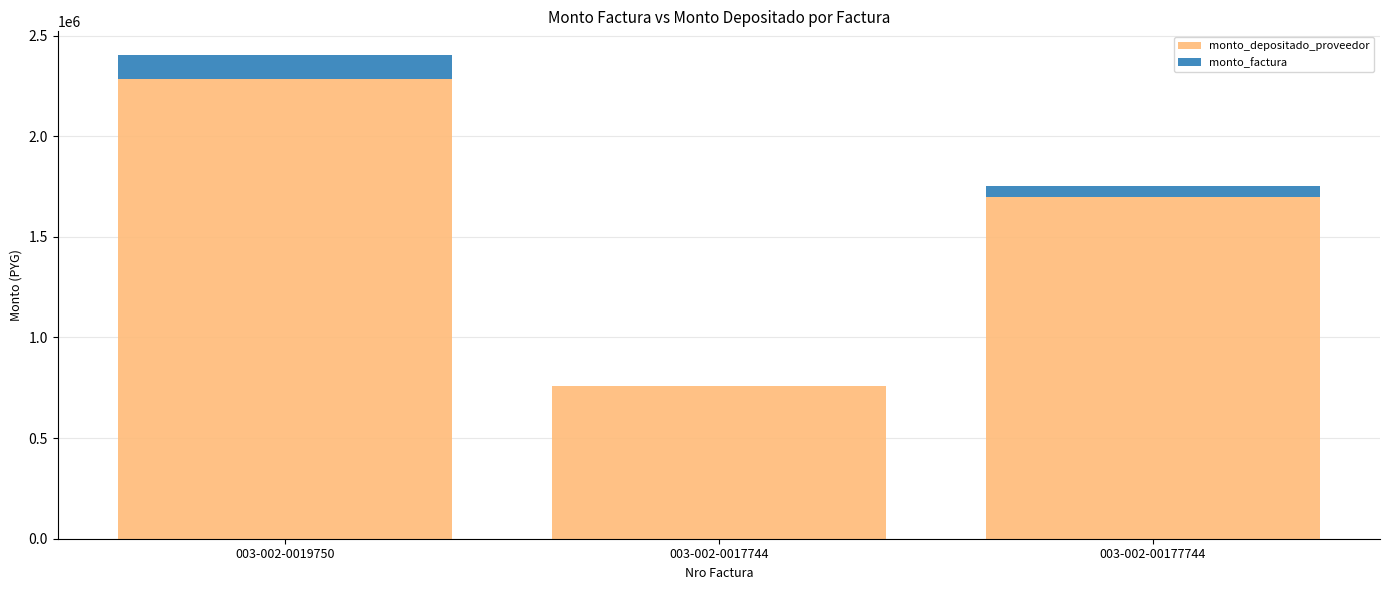

How many categories are shown in the chart?

3